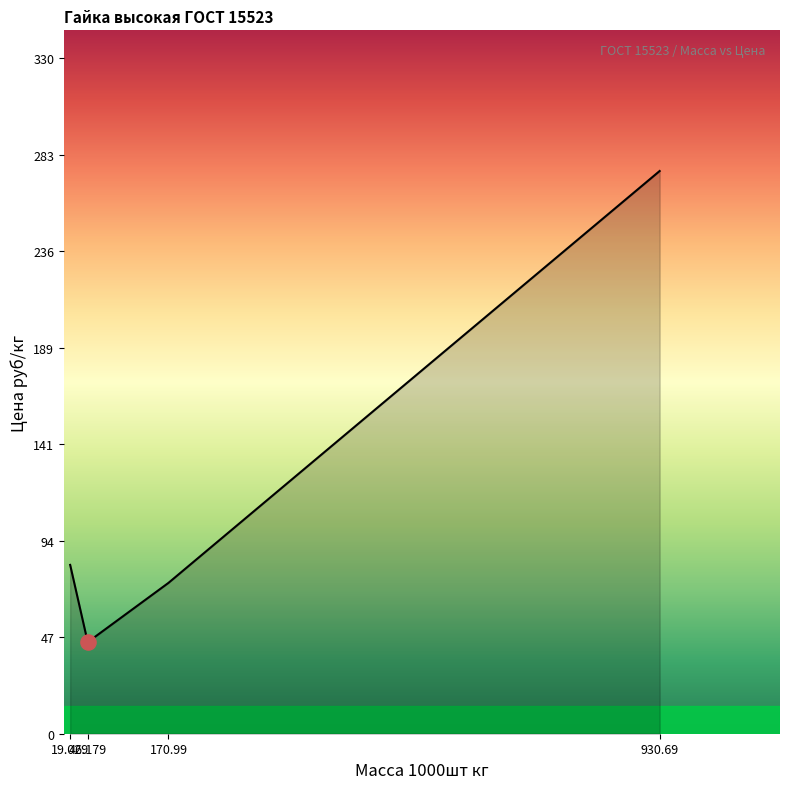

What is the difference between the maximum and second lowest values?

201.3